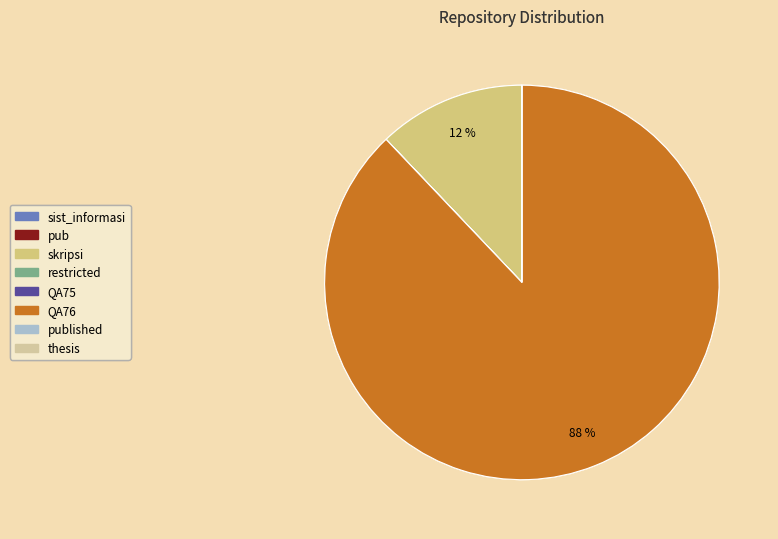

To the nearest percent, what is the combined percentage of skripsi and sist_informasi?

12%